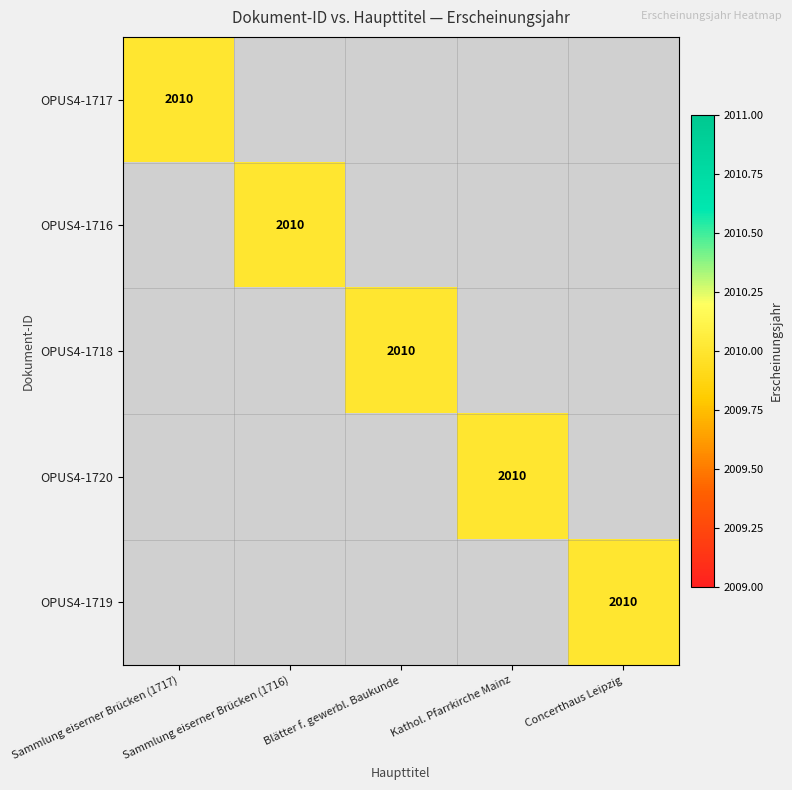

Rank the series at Blätter f. gewerbl. Baukunde from lowest to highest value.

OPUS4-1717, OPUS4-1716, OPUS4-1720, OPUS4-1719, OPUS4-1718